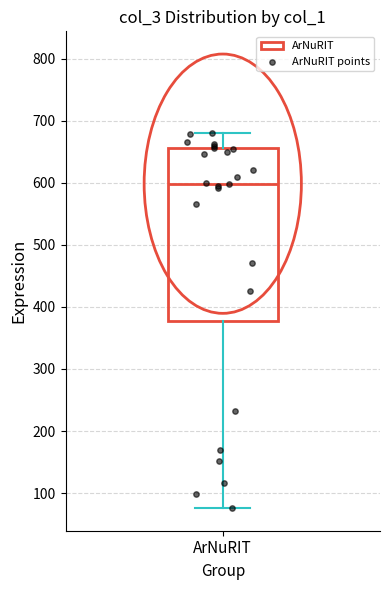

Transcribe this box plot: give where the median line is, the range the box spans, and where the two whiskers end, as read against the y-axis. The values are not printed on the chart, so give them approximately, as read against the axis.

median 600, box 380 to 660, whiskers 80 to 680